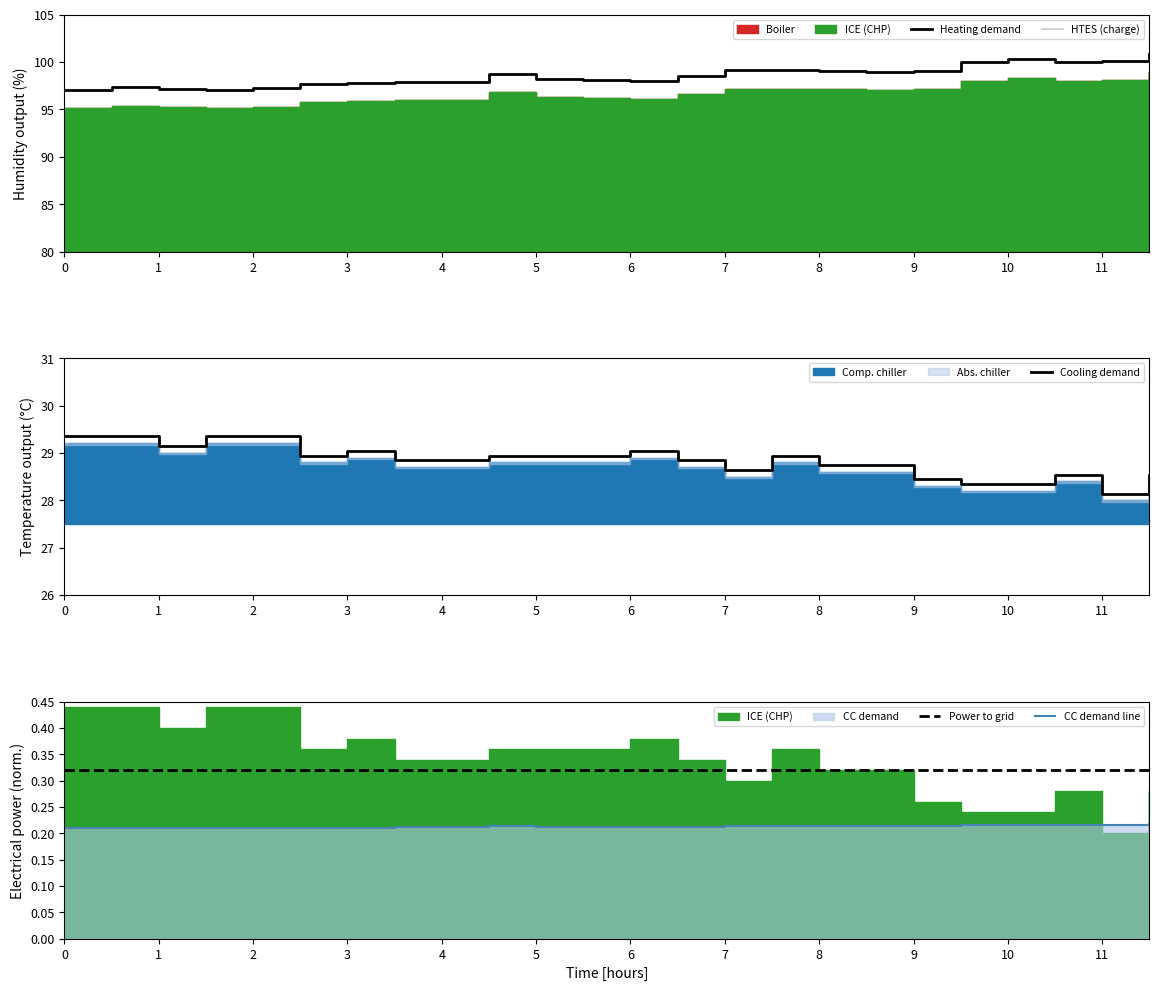

Reading left to right, what are all the values shown in this chart?

Heating demand: 97.0	97.3	97.1	97.0	97.2	97.7	97.8	97.9	97.9	98.7	98.2	98.1	98.0	98.5	99.1	99.1	99.0	98.9	99.0	100.0	100.3	100.0	100.1	100.9
HTES (charge): 3.4	3.4	3.4	3.4	3.4	3.4	3.4	3.4	3.4	3.4	3.4	3.4	3.4	3.4	3.4	3.4	3.4	3.4	3.4	3.4	3.4	3.4	3.4	3.5
Cooling demand: 29.3	29.3	29.1	29.3	29.3	28.9	29.0	28.8	28.8	28.9	28.9	28.9	29.0	28.8	28.6	28.9	28.7	28.7	28.4	28.3	28.3	28.5	28.1	28.5
Power to grid: 0.3	0.3	0.3	0.3	0.3	0.3	0.3	0.3	0.3	0.3	0.3	0.3	0.3	0.3	0.3	0.3	0.3	0.3	0.3	0.3	0.3	0.3	0.3	0.3
CC demand line: 0.2	0.2	0.2	0.2	0.2	0.2	0.2	0.2	0.2	0.2	0.2	0.2	0.2	0.2	0.2	0.2	0.2	0.2	0.2	0.2	0.2	0.2	0.2	0.2